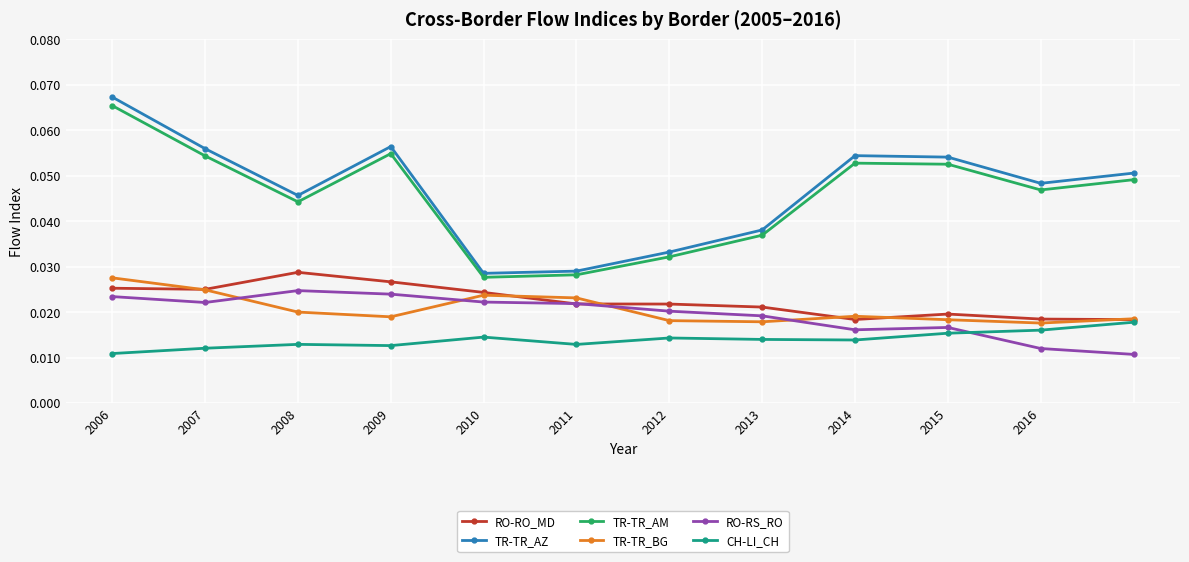

How many intersections are there between CH-LI_CH and RO-RS_RO?

1